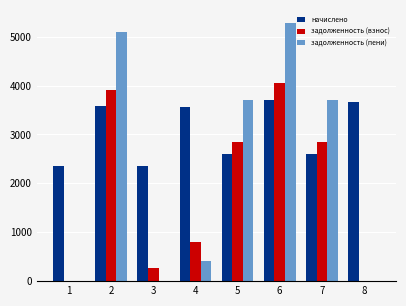

Where does the задолженность (взнос) series first go above 2836?

2